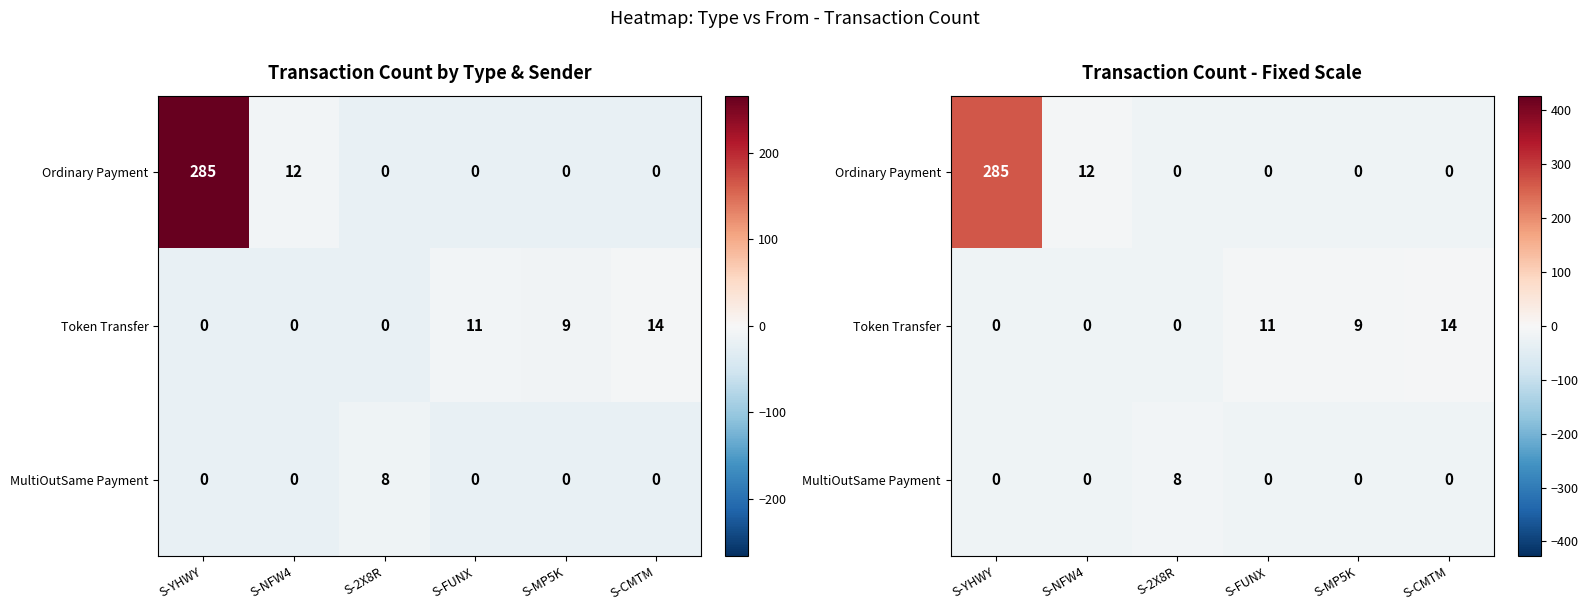

Which series has the largest total across all categories?

Ordinary Payment